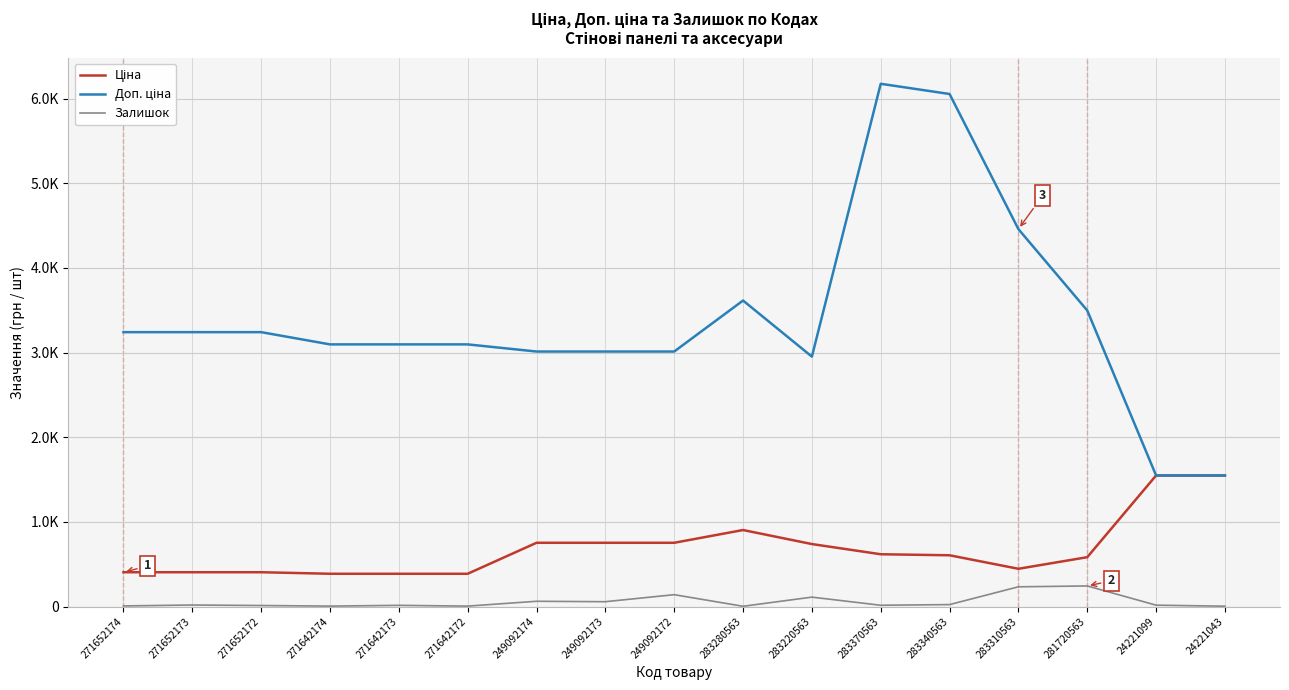

At which category does Ціна reach its first local valley?

283310563